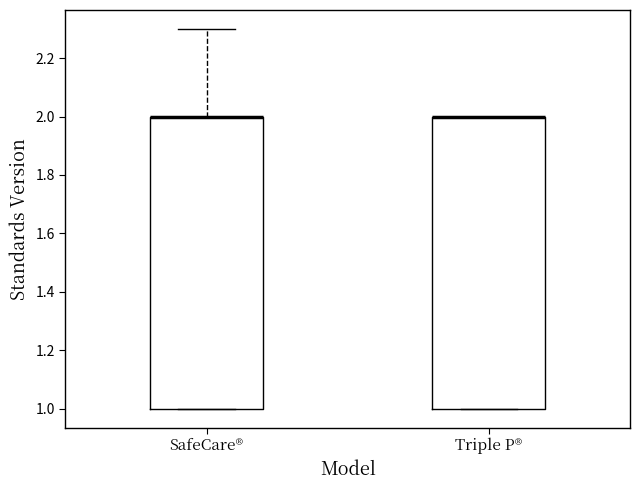

Reading left to right, read every box against the y-axis: the position of its median line, the range the box covers, and the ends of its whiskers. The values are not printed on the chart, so give them approximately, as read against the axis.

SafeCare®: median 2.0 (drawn on the box's upper edge), box 1.0 to 2.0, whiskers 1.0 to 2.3
Triple P®: median 2.0 (drawn on the box's upper edge), box 1.0 to 2.0, whiskers 1.0 to 2.0